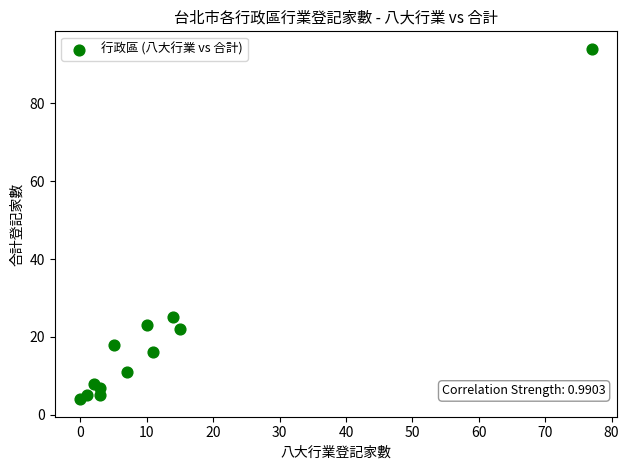

What is the average X value?

12